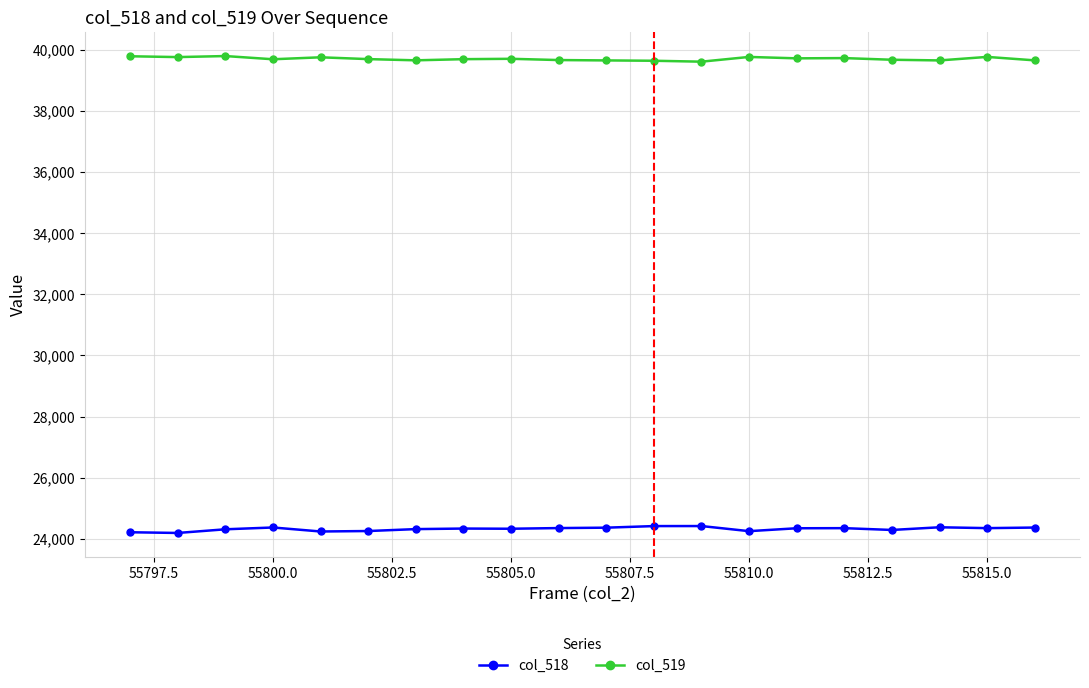

What is the maximum value shown in the chart?

39800